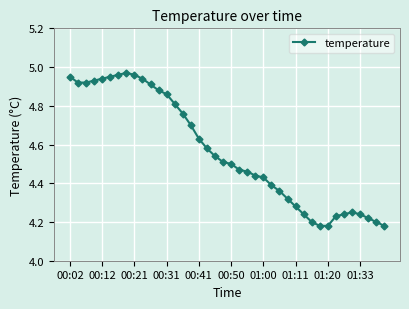

What is the sum of all values?

182.6